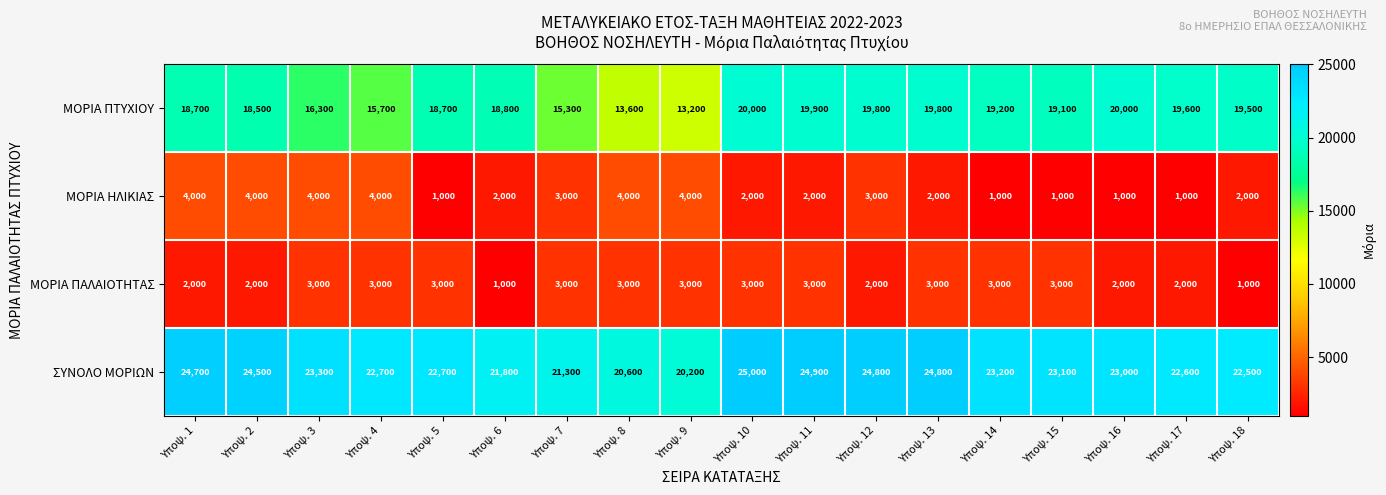

At which label does ΣΥΝΟΛΟ ΜΟΡΙΩΝ first exceed 23100?

Υποψ. 1